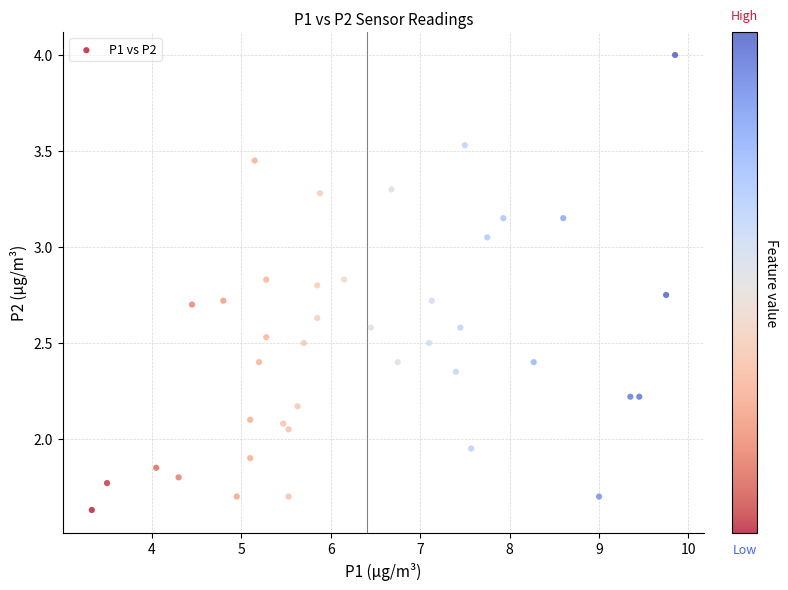

What is the range of X values (max minus min)?

6.5